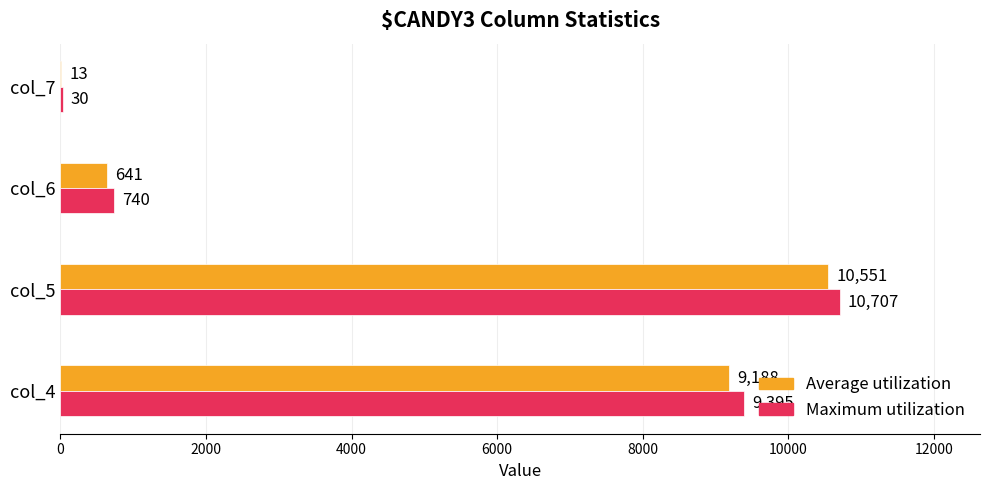

Is it true that Maximum utilization equals 1292 at col_6?

False